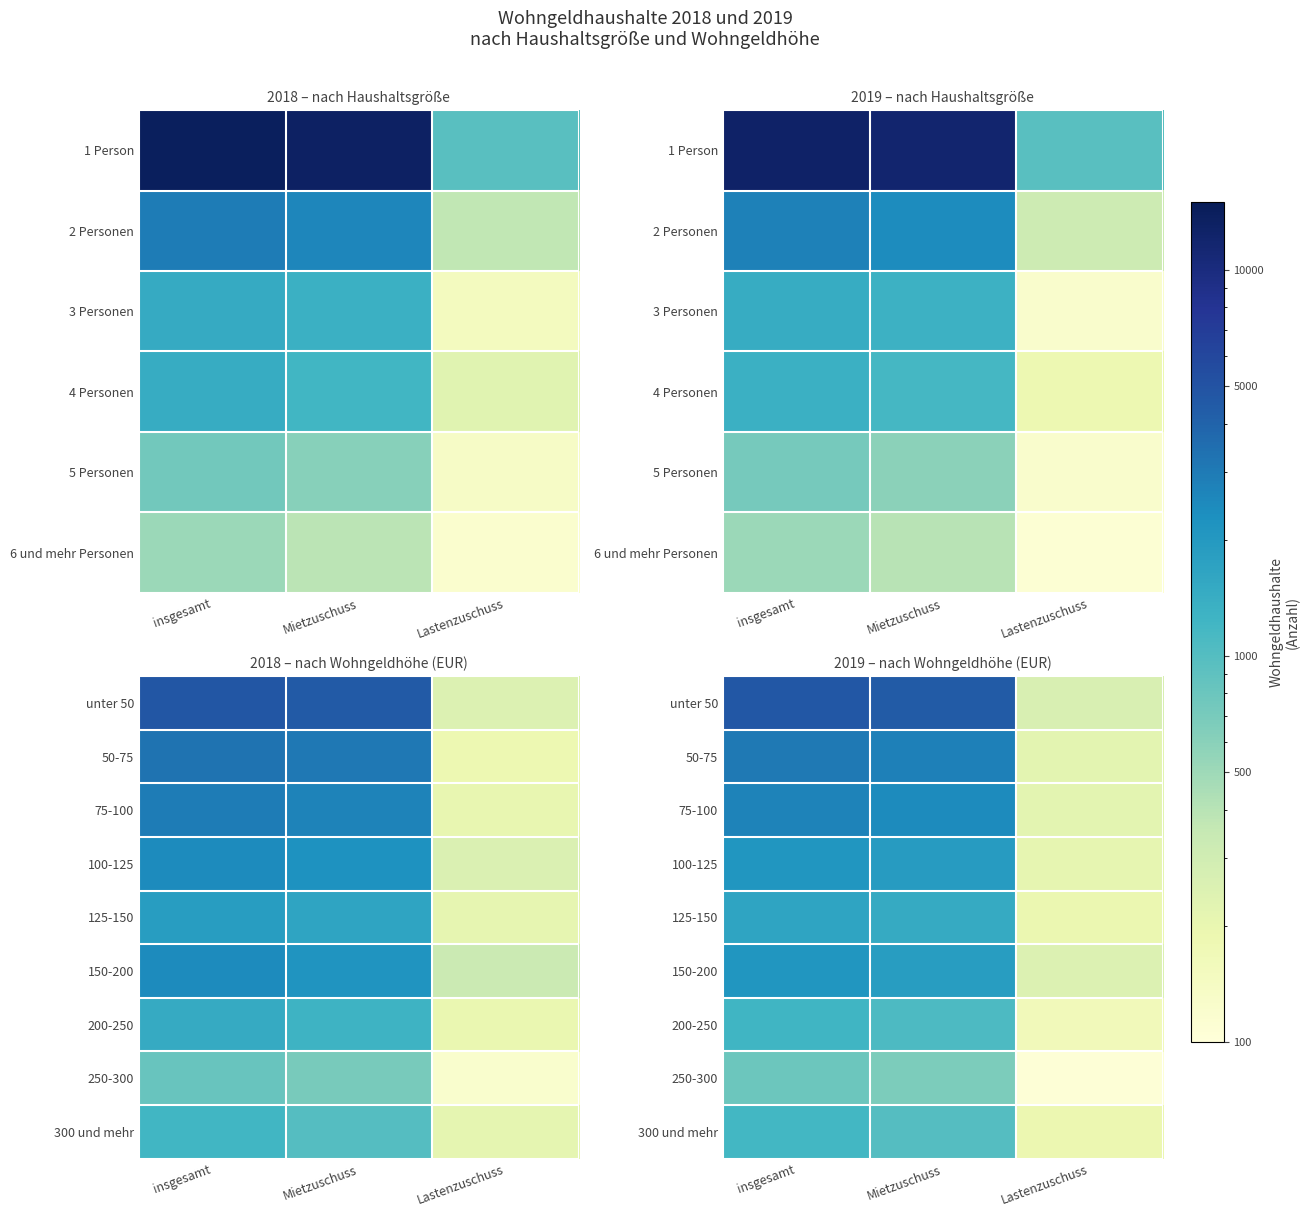

Which category has the lowest value across all series?

Lastenzuschuss